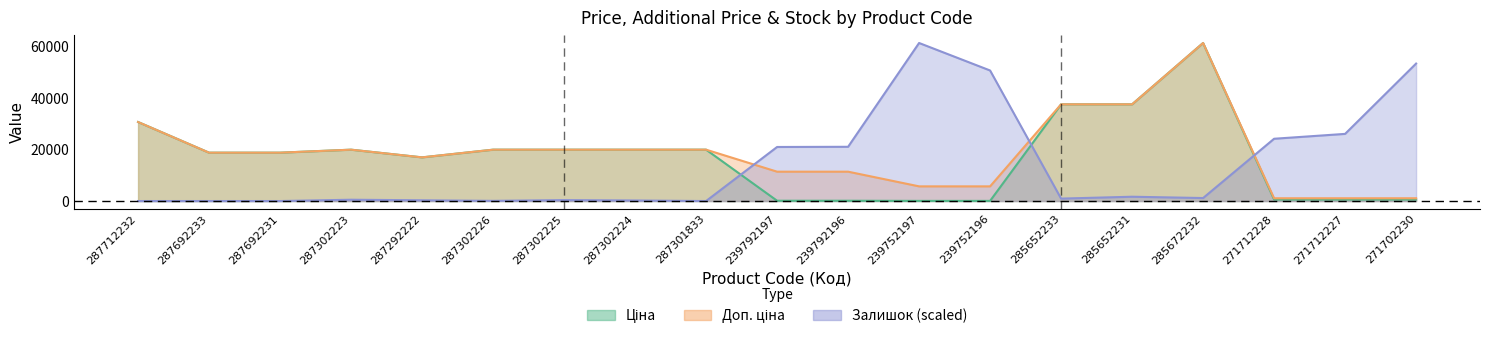

Which series has the largest total across all categories?

Доп. ціна